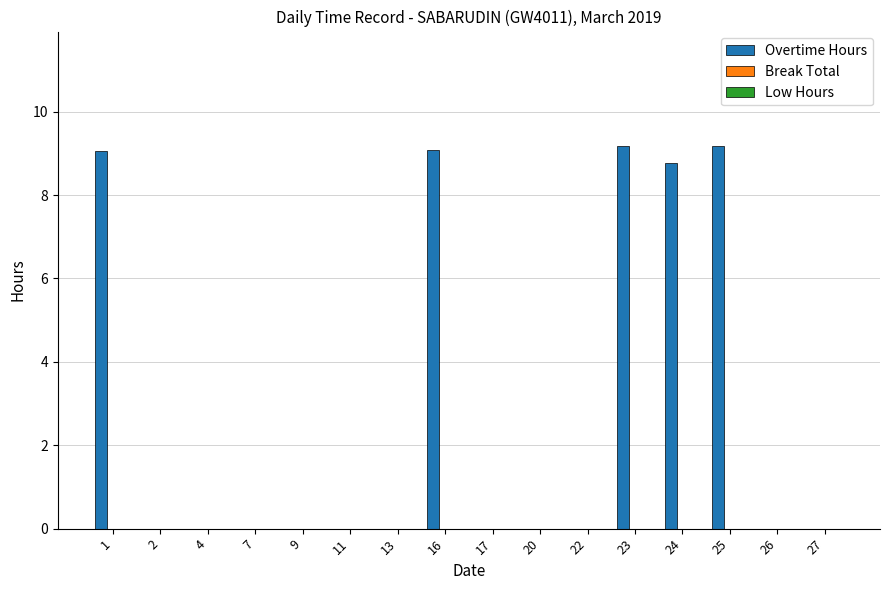

What is the sum of the values at 24 and 1?

17.8